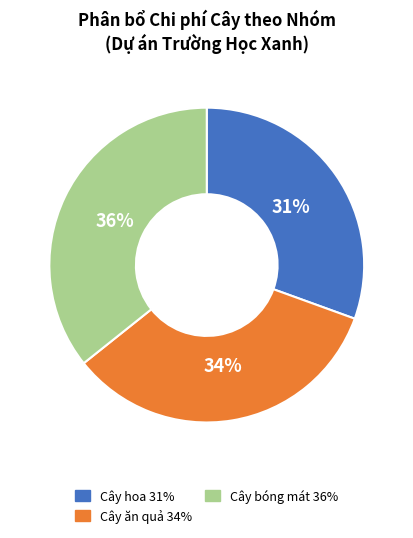

To the nearest percent, what is the difference between the largest and smallest slice percentages?

5%